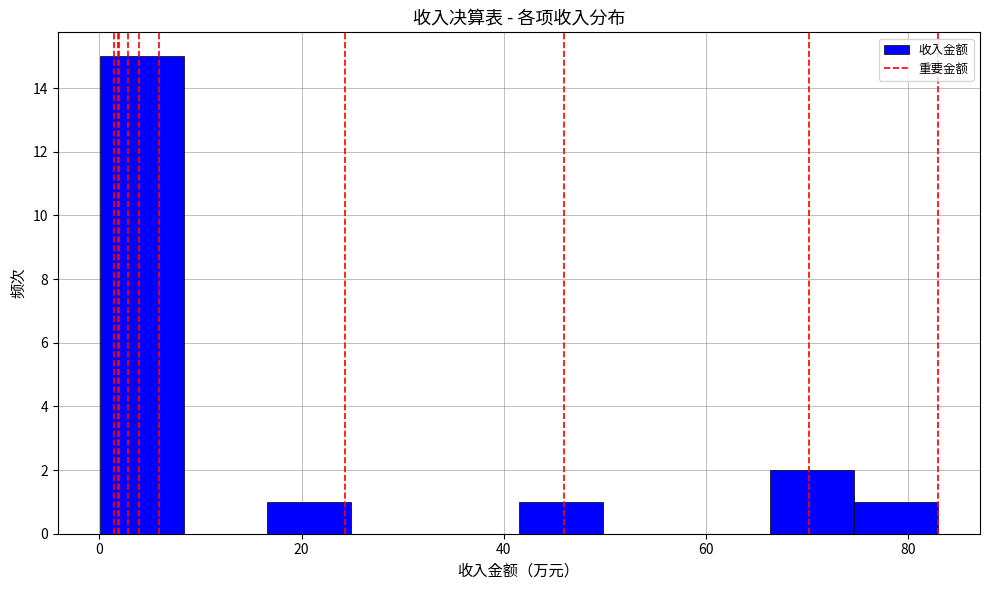

Reading left to right, transcribe this chart: for each bar, give the range it covers on the x-axis and its height. Neither the bar edges nor the heights are printed on the chart, so give them approximately, as read against the axes.

0 to 8: 15
8 to 16: 0
16 to 24: 1
24 to 34: 0
34 to 42: 0
42 to 50: 1
50 to 58: 0
58 to 66: 0
66 to 74: 2
74 to 82: 1